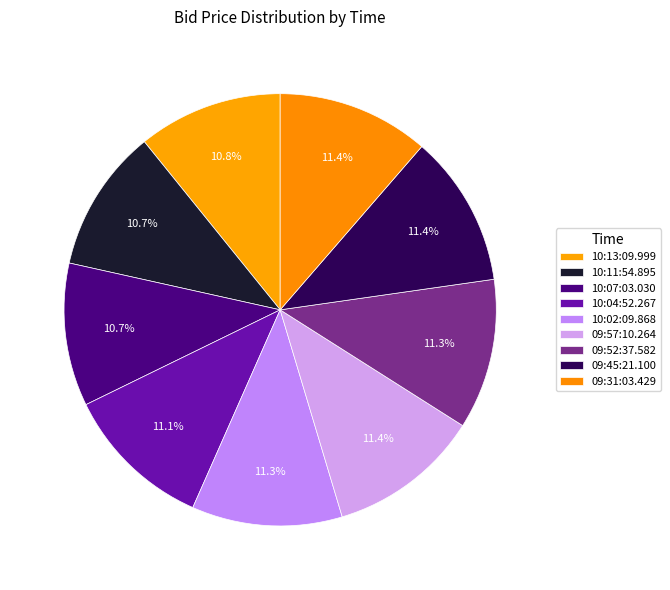

The 09:52:37.582 slice represents 1% of the pie. True or false?

False